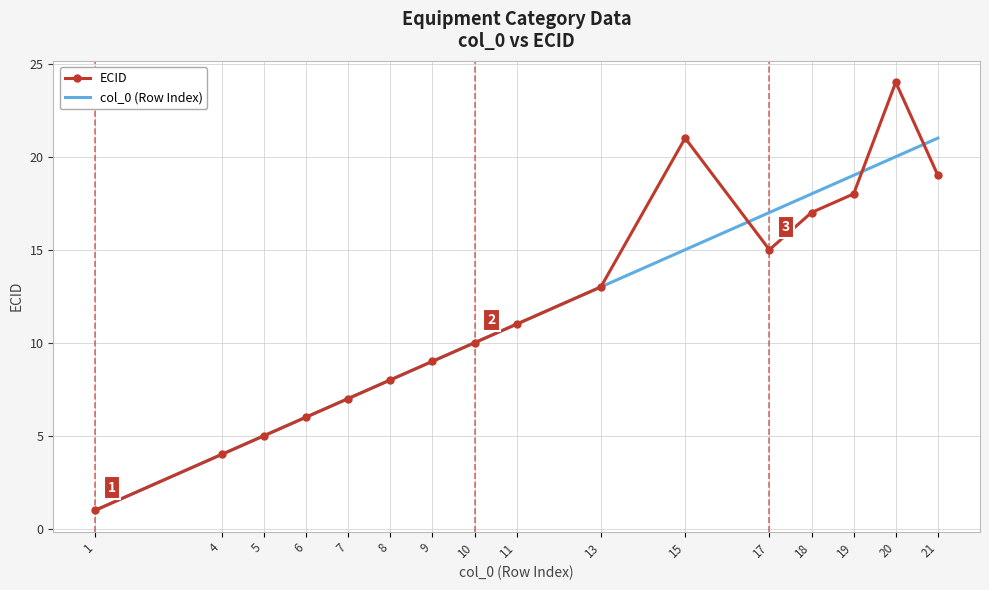

Reading left to right, what are all the values shown in this chart?

ECID: 1=1	4=4	5=5	6=6	7=7	8=8	9=9	10=10	11=11	13=13	15=21	17=15	18=17	19=18	20=24	21=19
col_0 (Row Index): 1=1	4=4	5=5	6=6	7=7	8=8	9=9	10=10	11=11	13=13	15=15	17=17	18=18	19=19	20=20	21=21